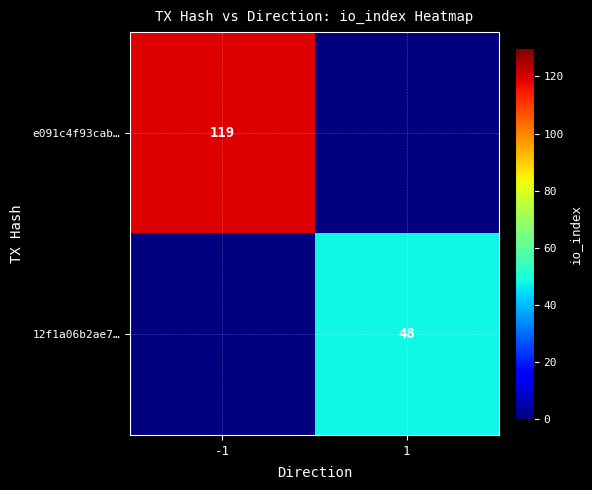

The e091c4f93cab… series shows 25 at -1. True or false?

False